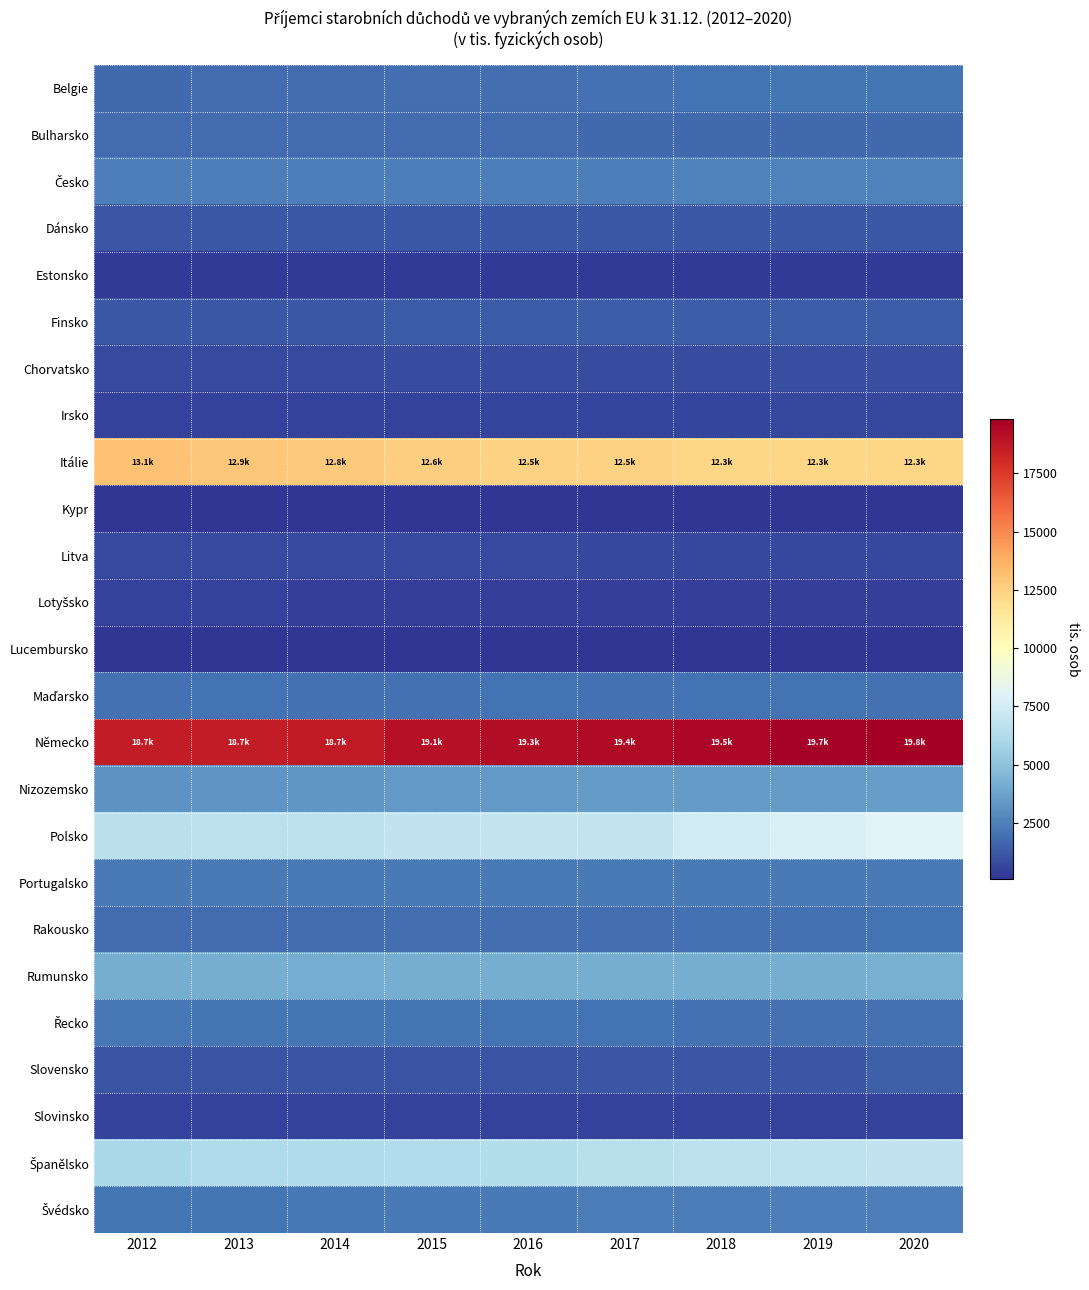

Which label corresponds to the smallest value in the chart?

2012